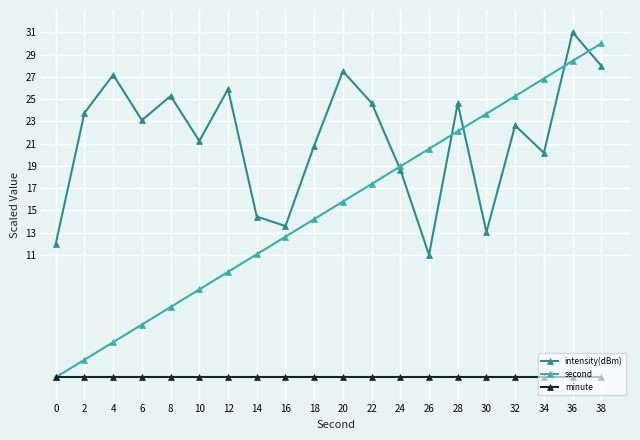

Read the second value at 8.

6.3